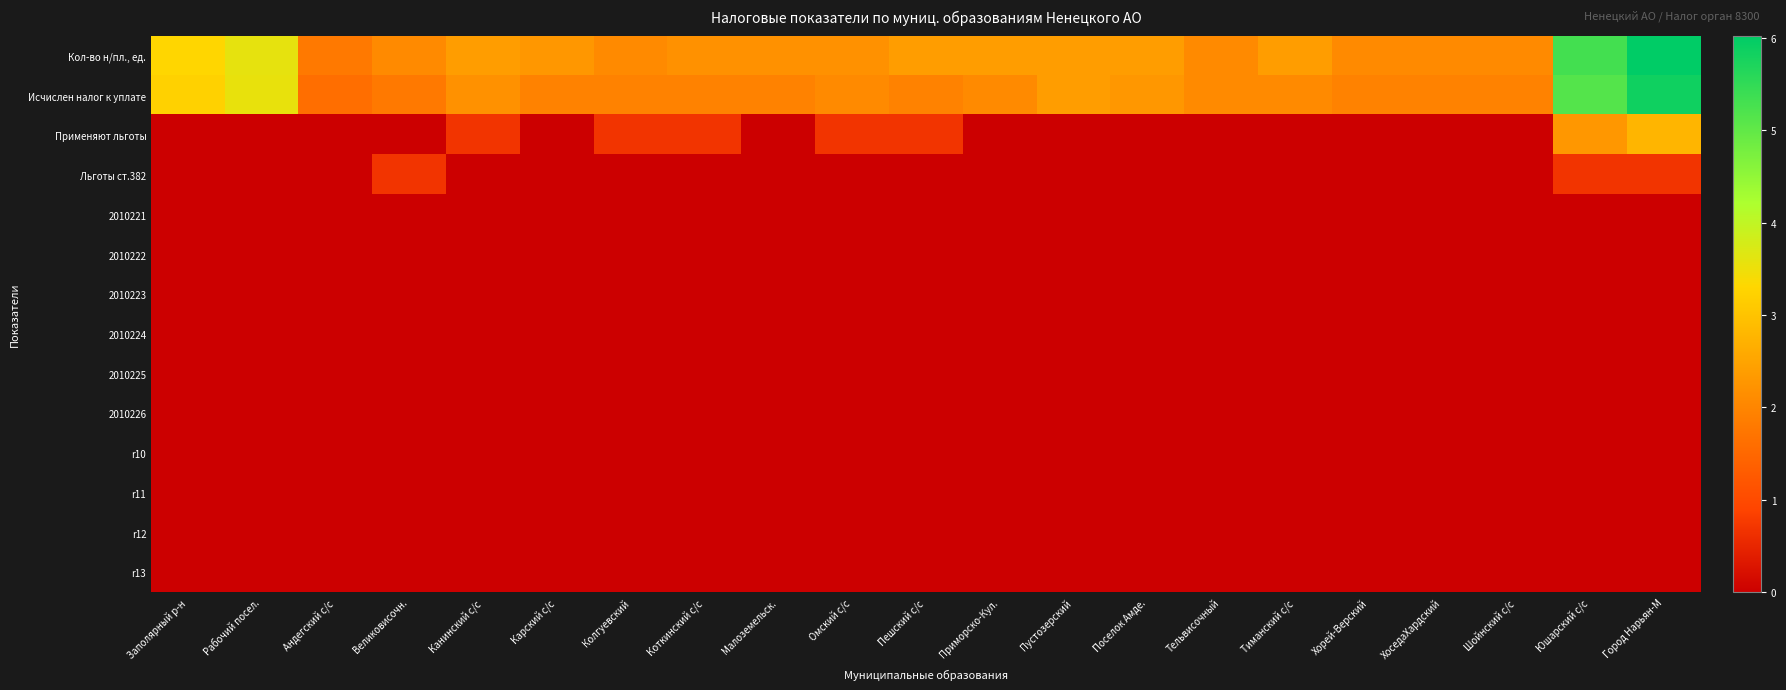

Reading left to right, list all the values displayed in this chart.

Кол-во н/пл., ед.: Заполярный р-н=3.3	Рабочий посел.=3.6	Андегский с/с=1.8	Великовисочн.=2.1	Канинский с/с=2.4	Карский с/с=2.3	Колгуевский=2.1	Коткинский с/с=2.2	Малоземельск.=2.2	Омский с/с=2.2	Пешский с/с=2.4	Приморско-Кул.=2.4	Пустозерский=2.4	Поселок Амде.=2.4	Тельвисочный=2.1	Тиманский с/с=2.4	Хорей-Верский=2.1	ХоседаХардский=2.1	Шойнский с/с=2.1	Юшарский с/с=5.3	Город Нарьян-М=6.0
Исчислен налог к уплате: Заполярный р-н=3.2	Рабочий посел.=3.6	Андегский с/с=1.6	Великовисочн.=1.8	Канинский с/с=2.2	Карский с/с=1.9	Колгуевский=1.9	Коткинский с/с=1.9	Малоземельск.=1.9	Омский с/с=2.1	Пешский с/с=1.9	Приморско-Кул.=2.1	Пустозерский=2.4	Поселок Амде.=2.3	Тельвисочный=2.1	Тиманский с/с=2.1	Хорей-Верский=1.9	ХоседаХардский=1.9	Шойнский с/с=1.9	Юшарский с/с=5.1	Город Нарьян-М=5.8
Применяют льготы: Заполярный р-н=0.0	Рабочий посел.=0.0	Андегский с/с=0.0	Великовисочн.=0.0	Канинский с/с=0.7	Карский с/с=0.0	Колгуевский=0.7	Коткинский с/с=0.7	Малоземельск.=0.0	Омский с/с=0.7	Пешский с/с=0.7	Приморско-Кул.=0.0	Пустозерский=0.0	Поселок Амде.=0.0	Тельвисочный=0.0	Тиманский с/с=0.0	Хорей-Верский=0.0	ХоседаХардский=0.0	Шойнский с/с=0.0	Юшарский с/с=2.3	Город Нарьян-М=2.8
Льготы ст.382: Заполярный р-н=0.0	Рабочий посел.=0.0	Андегский с/с=0.0	Великовисочн.=0.7	Канинский с/с=0.0	Карский с/с=0.0	Колгуевский=0.0	Коткинский с/с=0.0	Малоземельск.=0.0	Омский с/с=0.0	Пешский с/с=0.0	Приморско-Кул.=0.0	Пустозерский=0.0	Поселок Амде.=0.0	Тельвисочный=0.0	Тиманский с/с=0.0	Хорей-Верский=0.0	ХоседаХардский=0.0	Шойнский с/с=0.0	Юшарский с/с=0.7	Город Нарьян-М=0.7
2010221: Заполярный р-н=0.0	Рабочий посел.=0.0	Андегский с/с=0.0	Великовисочн.=0.0	Канинский с/с=0.0	Карский с/с=0.0	Колгуевский=0.0	Коткинский с/с=0.0	Малоземельск.=0.0	Омский с/с=0.0	Пешский с/с=0.0	Приморско-Кул.=0.0	Пустозерский=0.0	Поселок Амде.=0.0	Тельвисочный=0.0	Тиманский с/с=0.0	Хорей-Верский=0.0	ХоседаХардский=0.0	Шойнский с/с=0.0	Юшарский с/с=0.0	Город Нарьян-М=0.0
2010222: Заполярный р-н=0.0	Рабочий посел.=0.0	Андегский с/с=0.0	Великовисочн.=0.0	Канинский с/с=0.0	Карский с/с=0.0	Колгуевский=0.0	Коткинский с/с=0.0	Малоземельск.=0.0	Омский с/с=0.0	Пешский с/с=0.0	Приморско-Кул.=0.0	Пустозерский=0.0	Поселок Амде.=0.0	Тельвисочный=0.0	Тиманский с/с=0.0	Хорей-Верский=0.0	ХоседаХардский=0.0	Шойнский с/с=0.0	Юшарский с/с=0.0	Город Нарьян-М=0.0
2010223: Заполярный р-н=0.0	Рабочий посел.=0.0	Андегский с/с=0.0	Великовисочн.=0.0	Канинский с/с=0.0	Карский с/с=0.0	Колгуевский=0.0	Коткинский с/с=0.0	Малоземельск.=0.0	Омский с/с=0.0	Пешский с/с=0.0	Приморско-Кул.=0.0	Пустозерский=0.0	Поселок Амде.=0.0	Тельвисочный=0.0	Тиманский с/с=0.0	Хорей-Верский=0.0	ХоседаХардский=0.0	Шойнский с/с=0.0	Юшарский с/с=0.0	Город Нарьян-М=0.0
2010224: Заполярный р-н=0.0	Рабочий посел.=0.0	Андегский с/с=0.0	Великовисочн.=0.0	Канинский с/с=0.0	Карский с/с=0.0	Колгуевский=0.0	Коткинский с/с=0.0	Малоземельск.=0.0	Омский с/с=0.0	Пешский с/с=0.0	Приморско-Кул.=0.0	Пустозерский=0.0	Поселок Амде.=0.0	Тельвисочный=0.0	Тиманский с/с=0.0	Хорей-Верский=0.0	ХоседаХардский=0.0	Шойнский с/с=0.0	Юшарский с/с=0.0	Город Нарьян-М=0.0
2010225: Заполярный р-н=0.0	Рабочий посел.=0.0	Андегский с/с=0.0	Великовисочн.=0.0	Канинский с/с=0.0	Карский с/с=0.0	Колгуевский=0.0	Коткинский с/с=0.0	Малоземельск.=0.0	Омский с/с=0.0	Пешский с/с=0.0	Приморско-Кул.=0.0	Пустозерский=0.0	Поселок Амде.=0.0	Тельвисочный=0.0	Тиманский с/с=0.0	Хорей-Верский=0.0	ХоседаХардский=0.0	Шойнский с/с=0.0	Юшарский с/с=0.0	Город Нарьян-М=0.0
2010226: Заполярный р-н=0.0	Рабочий посел.=0.0	Андегский с/с=0.0	Великовисочн.=0.0	Канинский с/с=0.0	Карский с/с=0.0	Колгуевский=0.0	Коткинский с/с=0.0	Малоземельск.=0.0	Омский с/с=0.0	Пешский с/с=0.0	Приморско-Кул.=0.0	Пустозерский=0.0	Поселок Амде.=0.0	Тельвисочный=0.0	Тиманский с/с=0.0	Хорей-Верский=0.0	ХоседаХардский=0.0	Шойнский с/с=0.0	Юшарский с/с=0.0	Город Нарьян-М=0.0
r10: Заполярный р-н=0.0	Рабочий посел.=0.0	Андегский с/с=0.0	Великовисочн.=0.0	Канинский с/с=0.0	Карский с/с=0.0	Колгуевский=0.0	Коткинский с/с=0.0	Малоземельск.=0.0	Омский с/с=0.0	Пешский с/с=0.0	Приморско-Кул.=0.0	Пустозерский=0.0	Поселок Амде.=0.0	Тельвисочный=0.0	Тиманский с/с=0.0	Хорей-Верский=0.0	ХоседаХардский=0.0	Шойнский с/с=0.0	Юшарский с/с=0.0	Город Нарьян-М=0.0
r11: Заполярный р-н=0.0	Рабочий посел.=0.0	Андегский с/с=0.0	Великовисочн.=0.0	Канинский с/с=0.0	Карский с/с=0.0	Колгуевский=0.0	Коткинский с/с=0.0	Малоземельск.=0.0	Омский с/с=0.0	Пешский с/с=0.0	Приморско-Кул.=0.0	Пустозерский=0.0	Поселок Амде.=0.0	Тельвисочный=0.0	Тиманский с/с=0.0	Хорей-Верский=0.0	ХоседаХардский=0.0	Шойнский с/с=0.0	Юшарский с/с=0.0	Город Нарьян-М=0.0
r12: Заполярный р-н=0.0	Рабочий посел.=0.0	Андегский с/с=0.0	Великовисочн.=0.0	Канинский с/с=0.0	Карский с/с=0.0	Колгуевский=0.0	Коткинский с/с=0.0	Малоземельск.=0.0	Омский с/с=0.0	Пешский с/с=0.0	Приморско-Кул.=0.0	Пустозерский=0.0	Поселок Амде.=0.0	Тельвисочный=0.0	Тиманский с/с=0.0	Хорей-Верский=0.0	ХоседаХардский=0.0	Шойнский с/с=0.0	Юшарский с/с=0.0	Город Нарьян-М=0.0
r13: Заполярный р-н=0.0	Рабочий посел.=0.0	Андегский с/с=0.0	Великовисочн.=0.0	Канинский с/с=0.0	Карский с/с=0.0	Колгуевский=0.0	Коткинский с/с=0.0	Малоземельск.=0.0	Омский с/с=0.0	Пешский с/с=0.0	Приморско-Кул.=0.0	Пустозерский=0.0	Поселок Амде.=0.0	Тельвисочный=0.0	Тиманский с/с=0.0	Хорей-Верский=0.0	ХоседаХардский=0.0	Шойнский с/с=0.0	Юшарский с/с=0.0	Город Нарьян-М=0.0